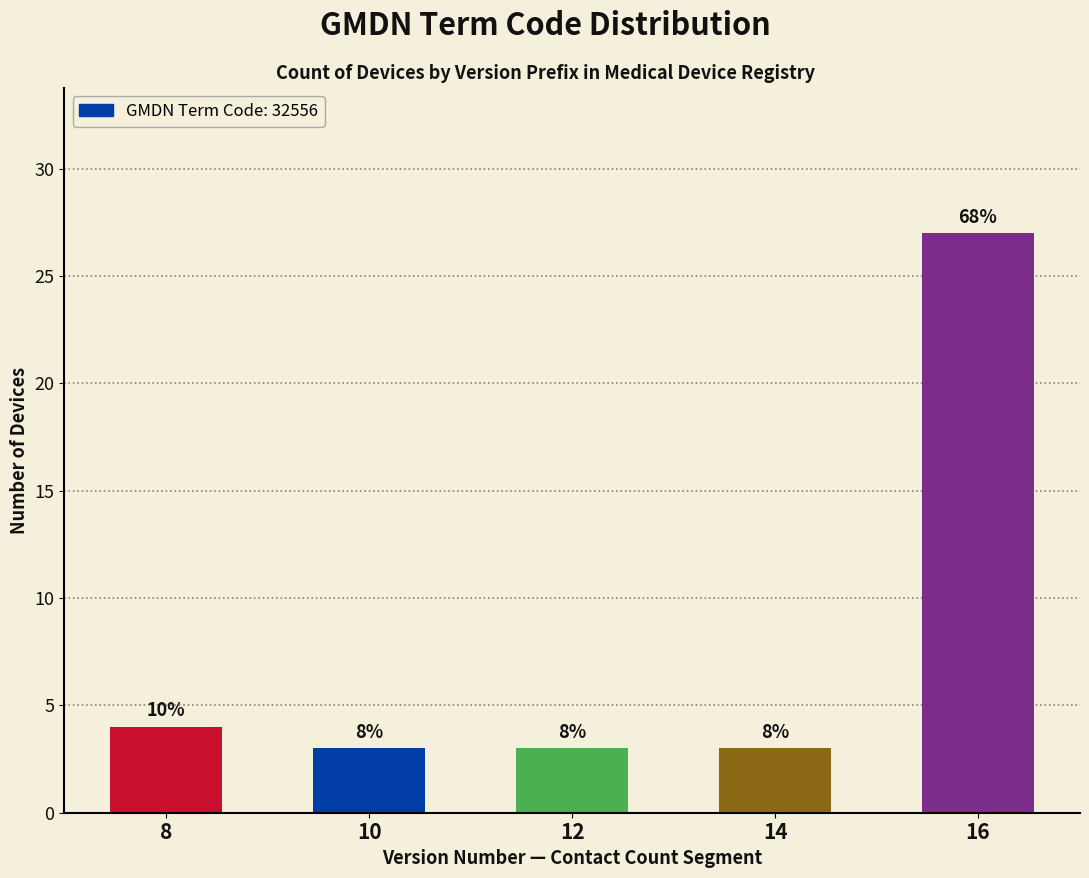

Does the chart contain any negative values?

No